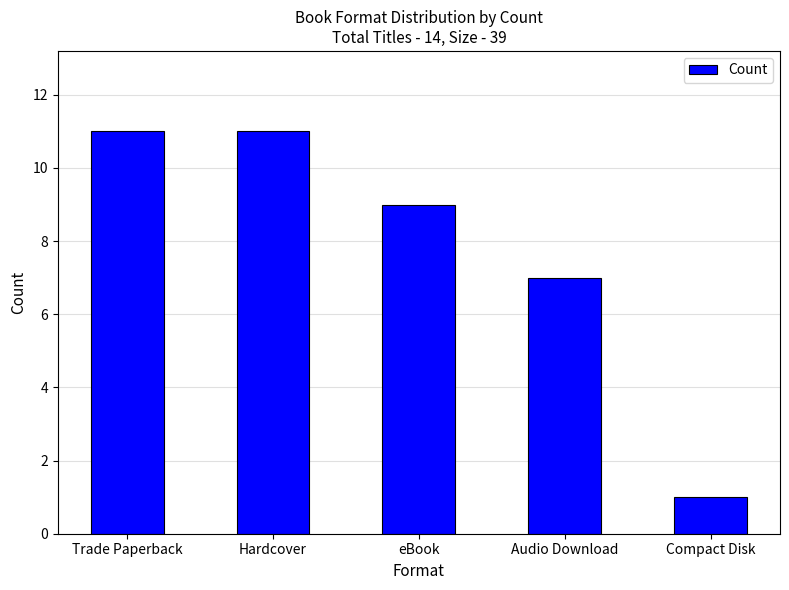

How many bars are there in total?

5